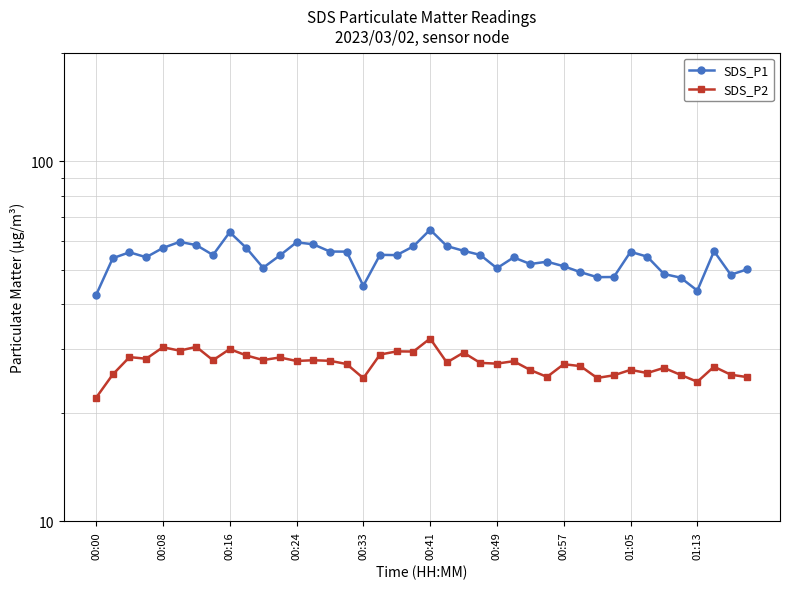

What is the total value across all series at 23?

82.4